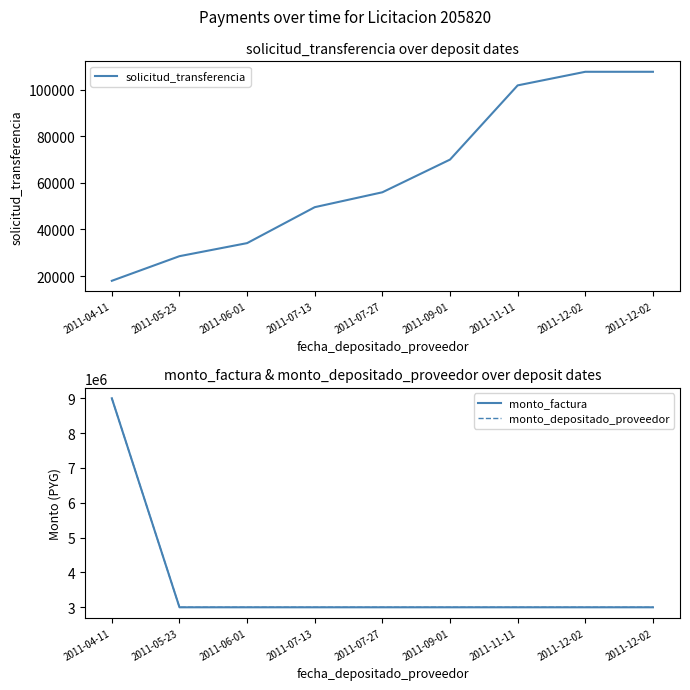

True or false: solicitud_transferencia has a value of 38158 at 2011-05-23.

False